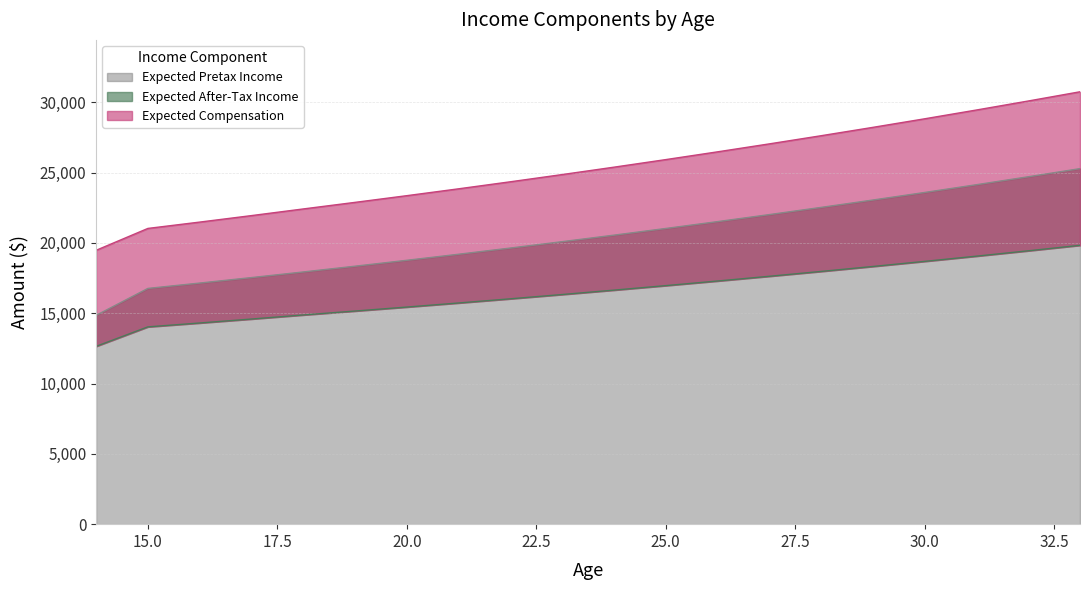

True or false: Expected After-Tax Income has more than 2 interior local peaks.

False